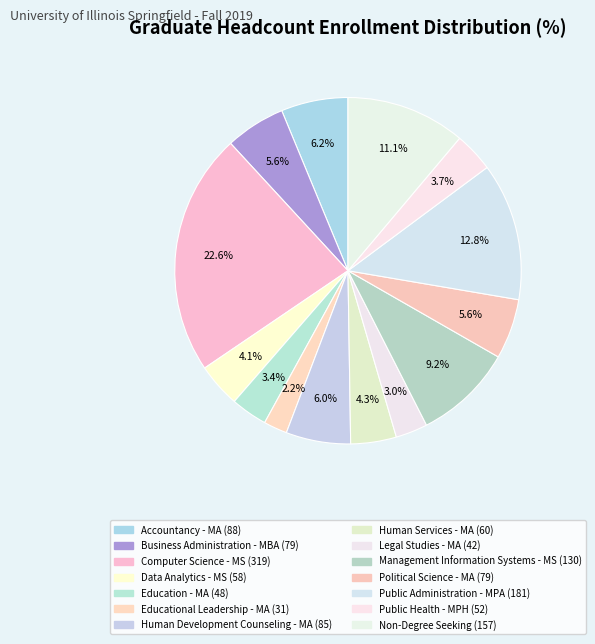

To the nearest percent, what percentage of the pie is Education - MA?

3%